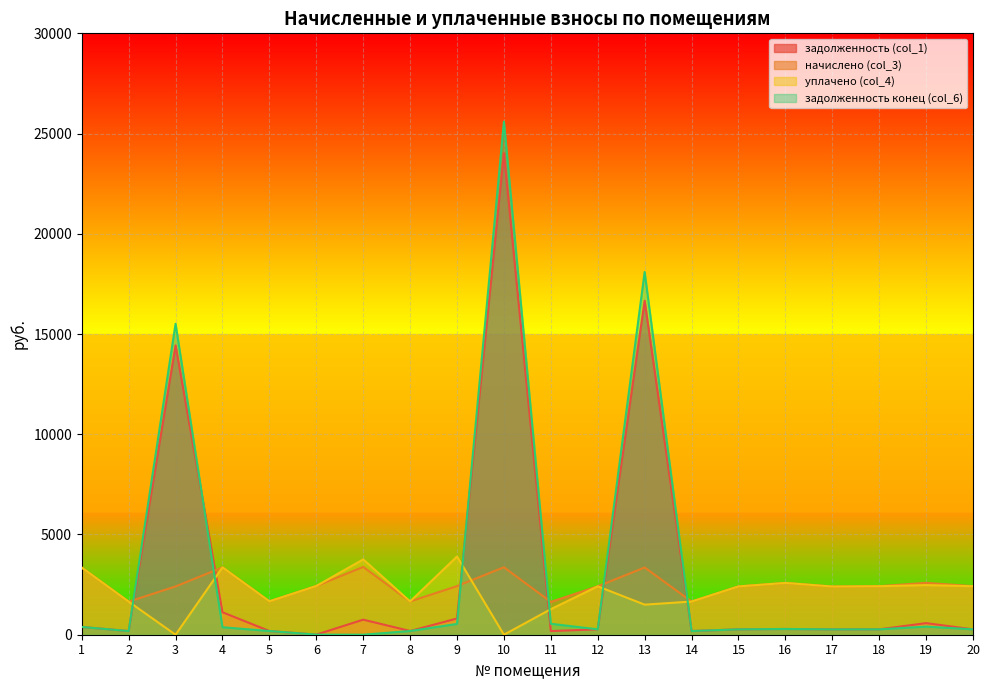

How many data points in начислено (col_3) are less than 2420?

9